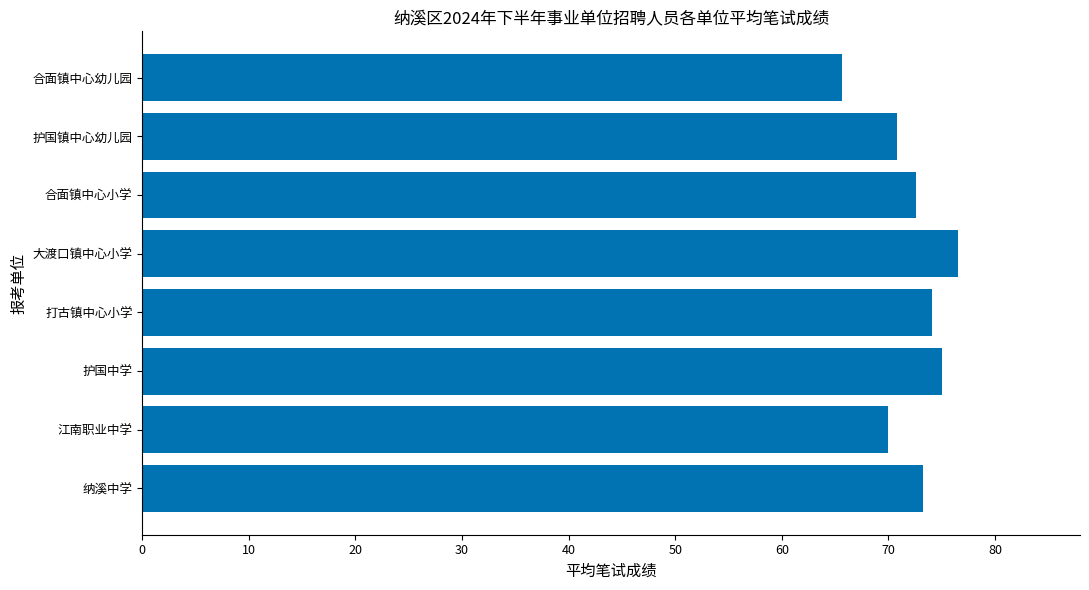

Between 大渡口镇中心小学 and 合面镇中心小学, which is larger?

大渡口镇中心小学